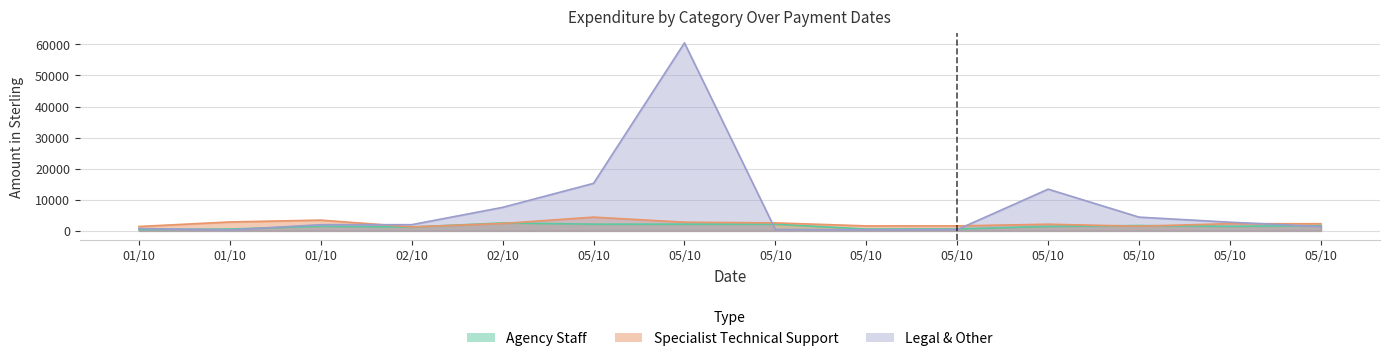

What is the difference between the maximum and minimum values in the Specialist Technical Support series?

3138.4